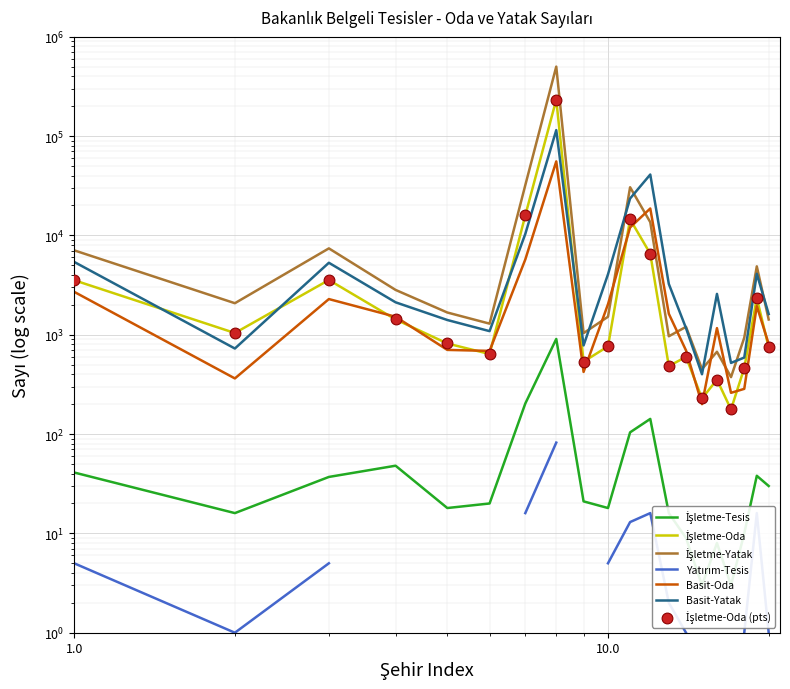

Which series contains the highest Y value?

İşletme-Yatak